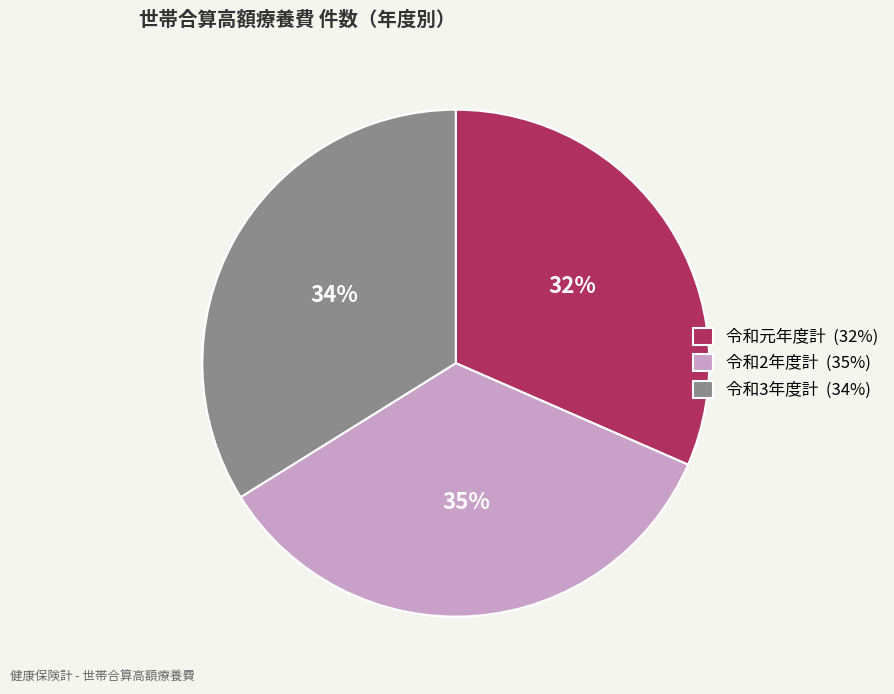

To the nearest percent, what is the difference between the 令和元年度計 and 令和3年度計 slice percentages?

2%